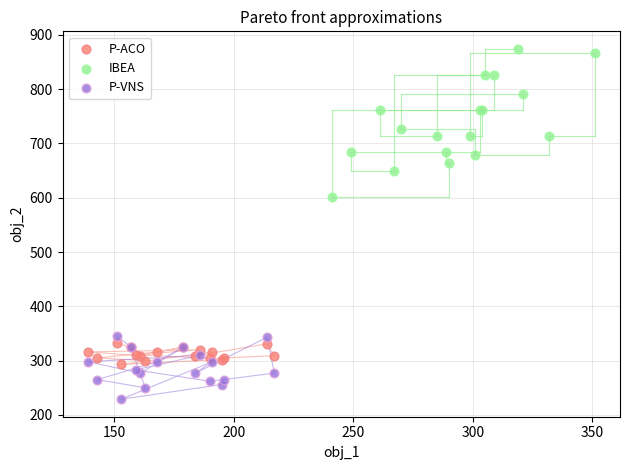

Which series reaches the minimum Y coordinate?

P-VNS